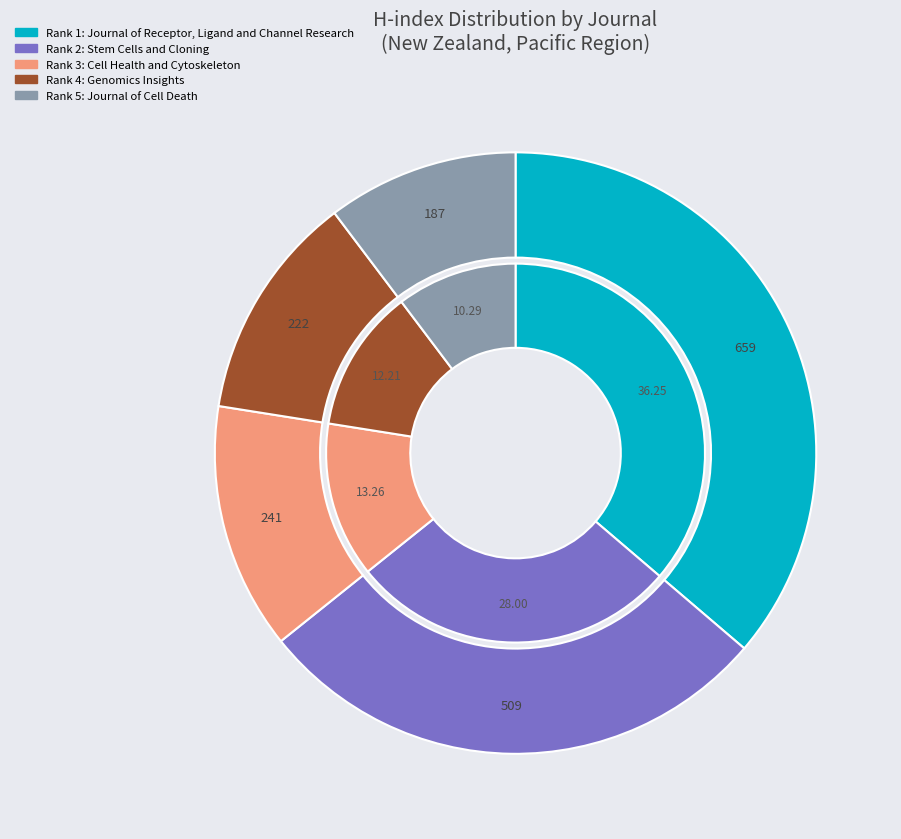

True or false: Genomics Insights accounts for 12% of the total.

True